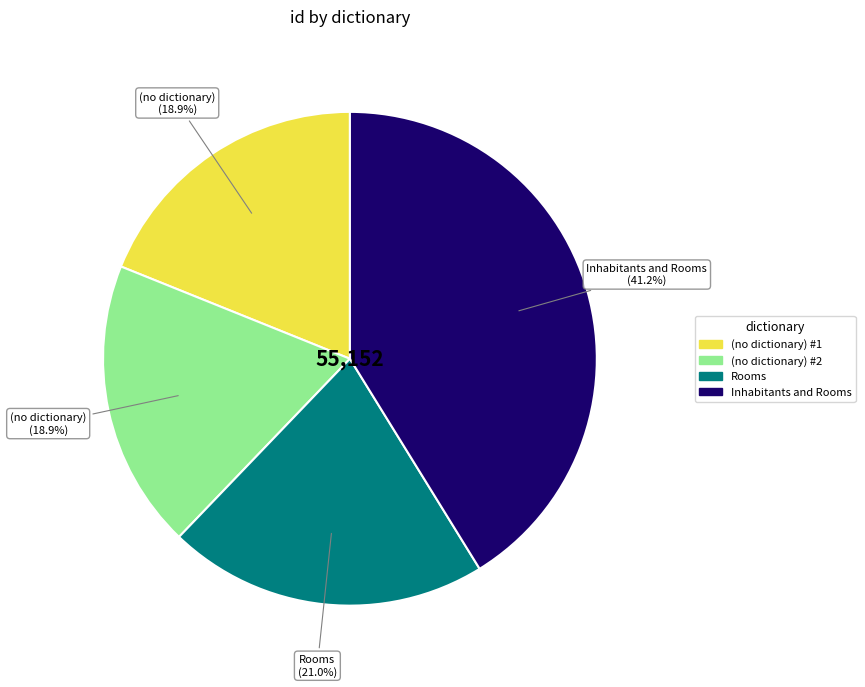

Does any single category account for the majority?

No